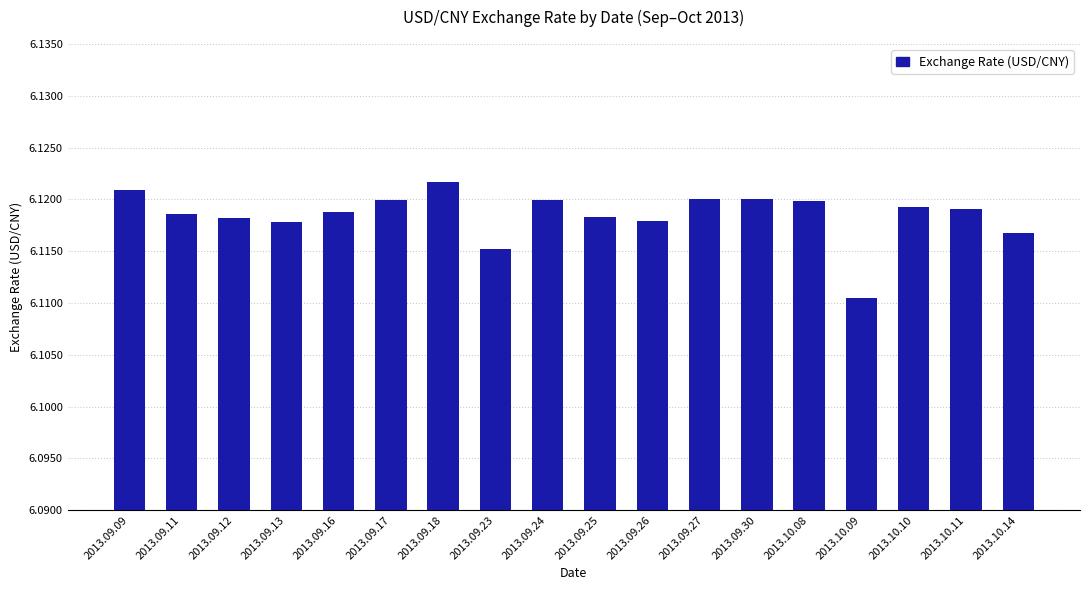

What is the label of the 1st bar from the left?

2013.09.09